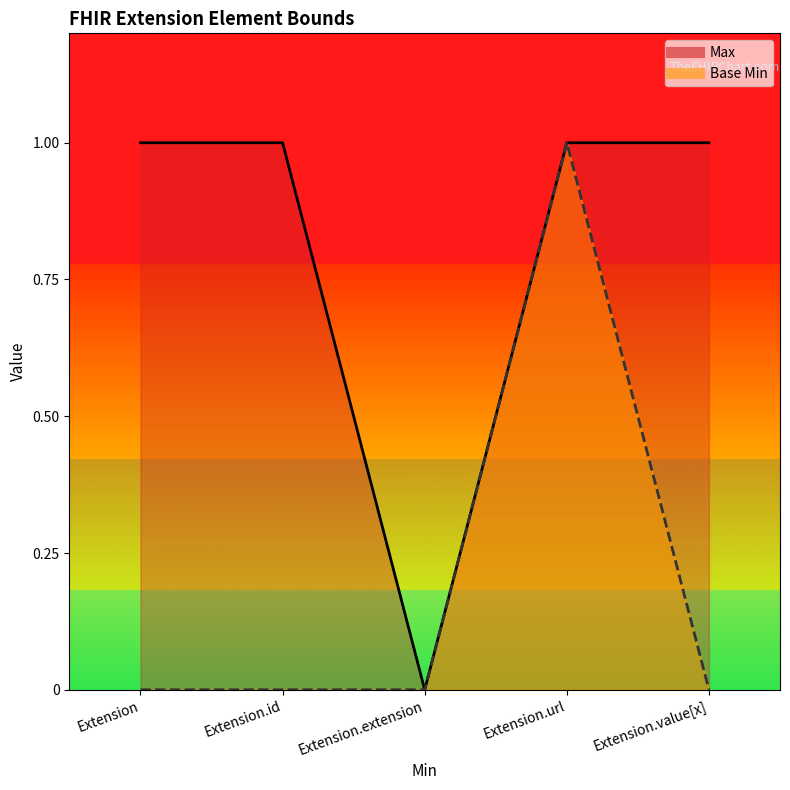

How many Base Min values are between 0 and 1?

5